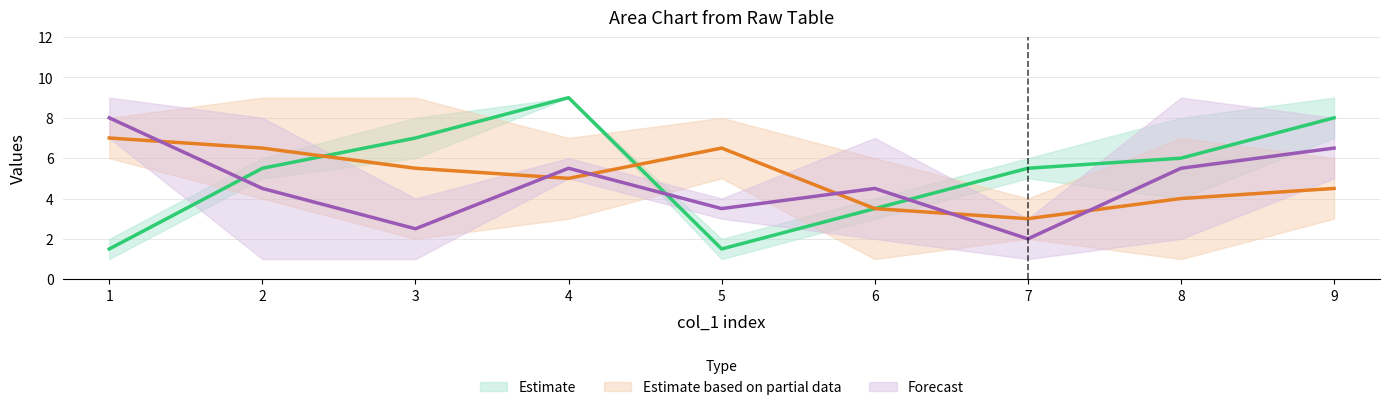

How many col_8 values are between 3 and 8?

5